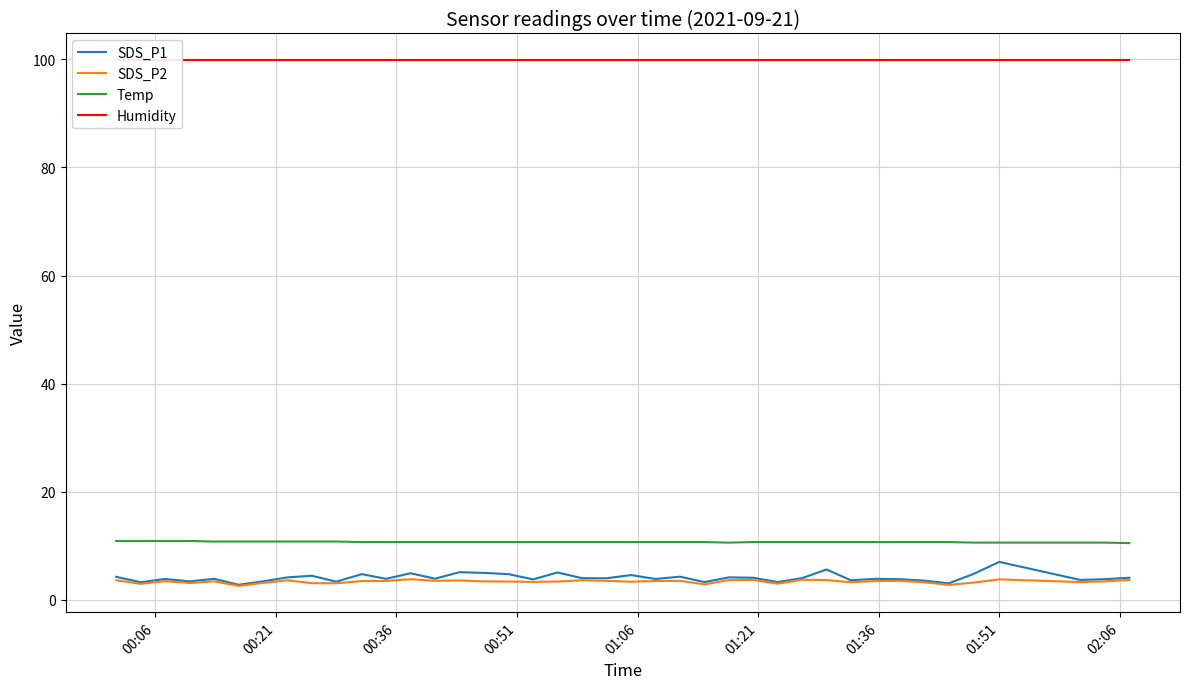

What is the lowest value of the SDS_P1 series?

2.8